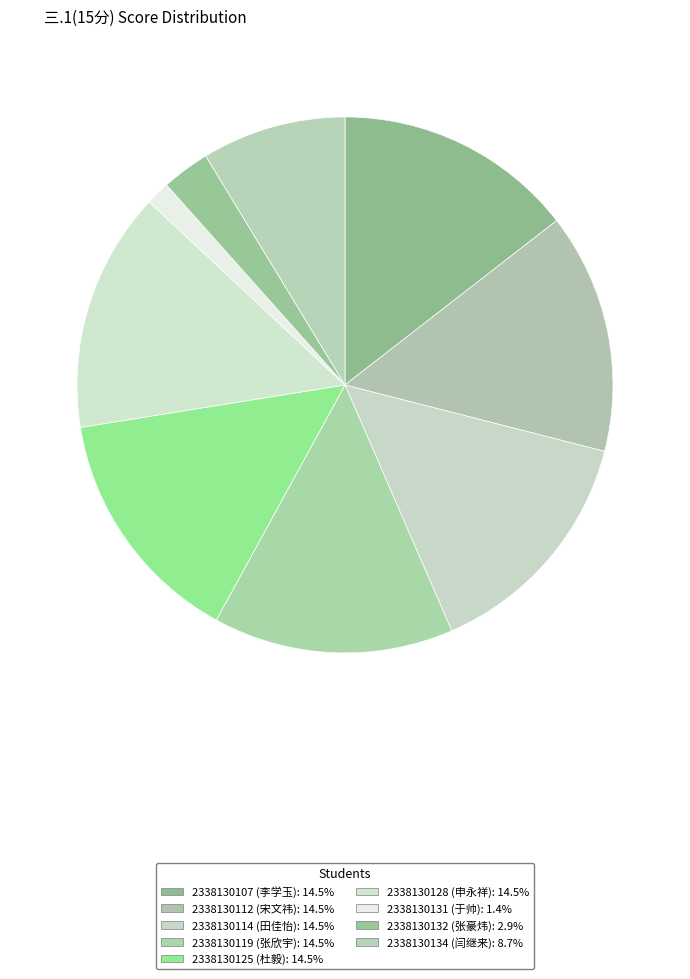

What percentage is the 2338130112 slice, to the nearest percent?

14%